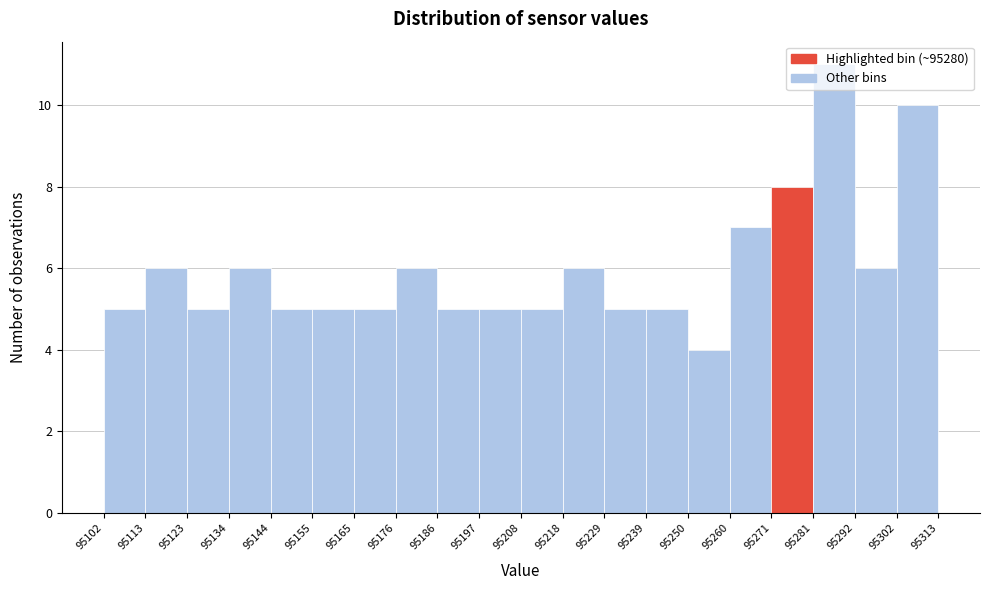

Reading left to right, transcribe this chart: for each bar, give the range it covers on the x-axis and its height. The values are not printed on the chart, so give them approximately, as read against the axis.

95102 to 95113: 5
95113 to 95123: 6
95123 to 95134: 5
95134 to 95144: 6
95144 to 95155: 5
95155 to 95165: 5
95165 to 95176: 5
95176 to 95186: 6
95186 to 95197: 5
95197 to 95208: 5
95208 to 95218: 5
95218 to 95229: 6
95229 to 95239: 5
95239 to 95250: 5
95250 to 95260: 4
95260 to 95271: 7
95271 to 95281: 8
95281 to 95292: 11
95292 to 95302: 6
95302 to 95313: 10